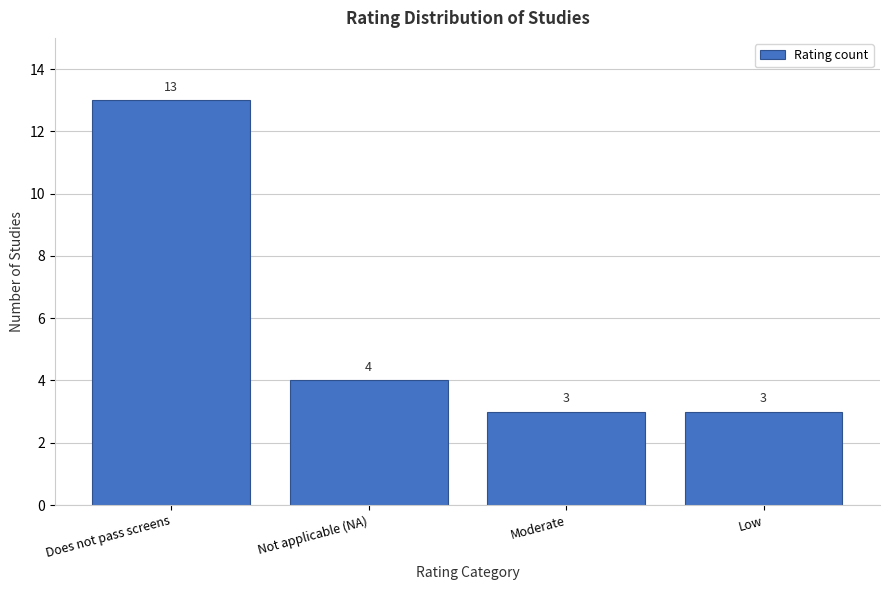

Reading right to left, list all the values displayed in this chart.

Low=3	Moderate=3	Not applicable (NA)=4	Does not pass screens=13